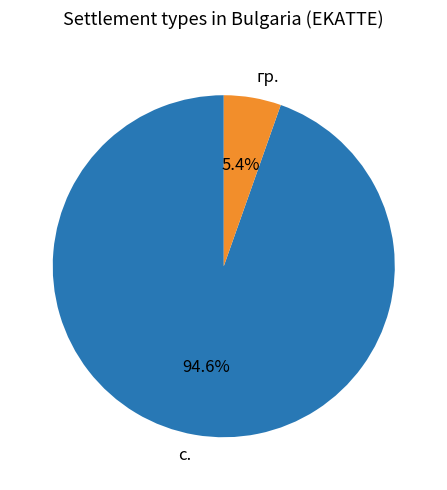

How many segments does this pie chart have?

2